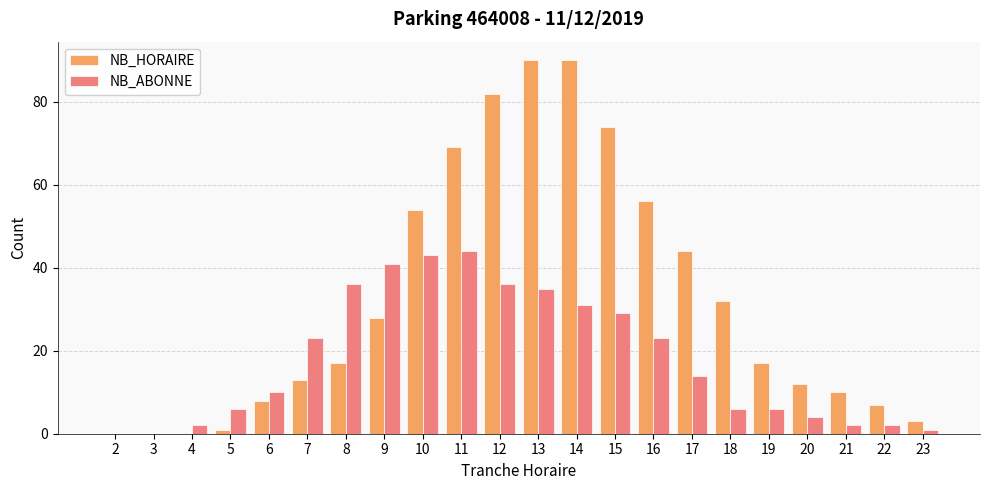

The NB_HORAIRE series shows 31 at 4. True or false?

False